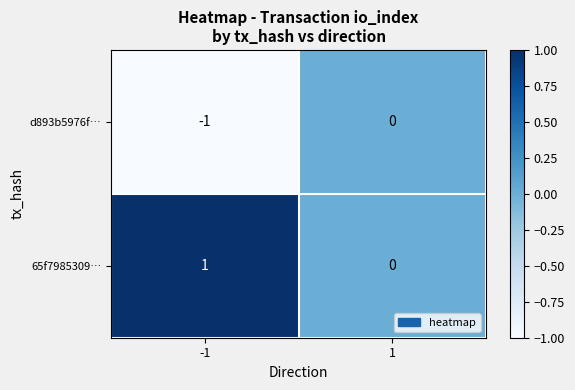

Count the number of categories in the chart.

2